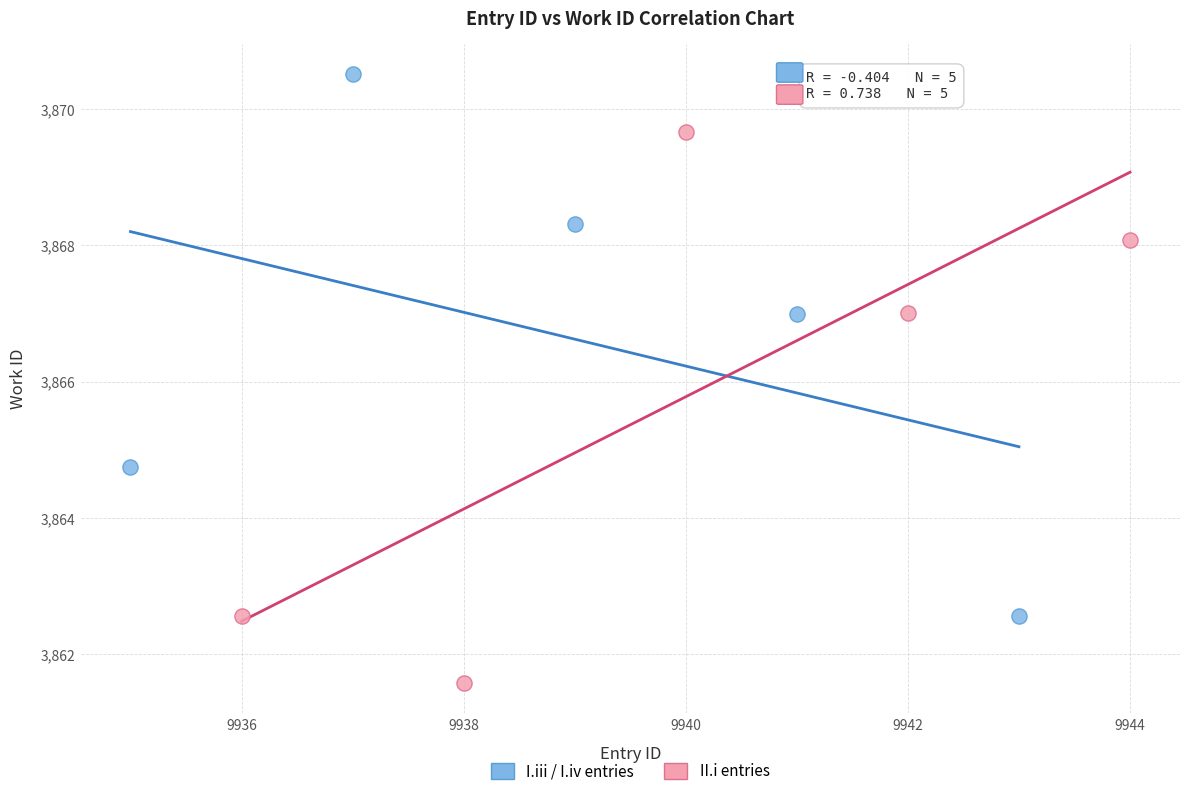

Which series reaches the maximum Y coordinate?

I.iii / I.iv entries